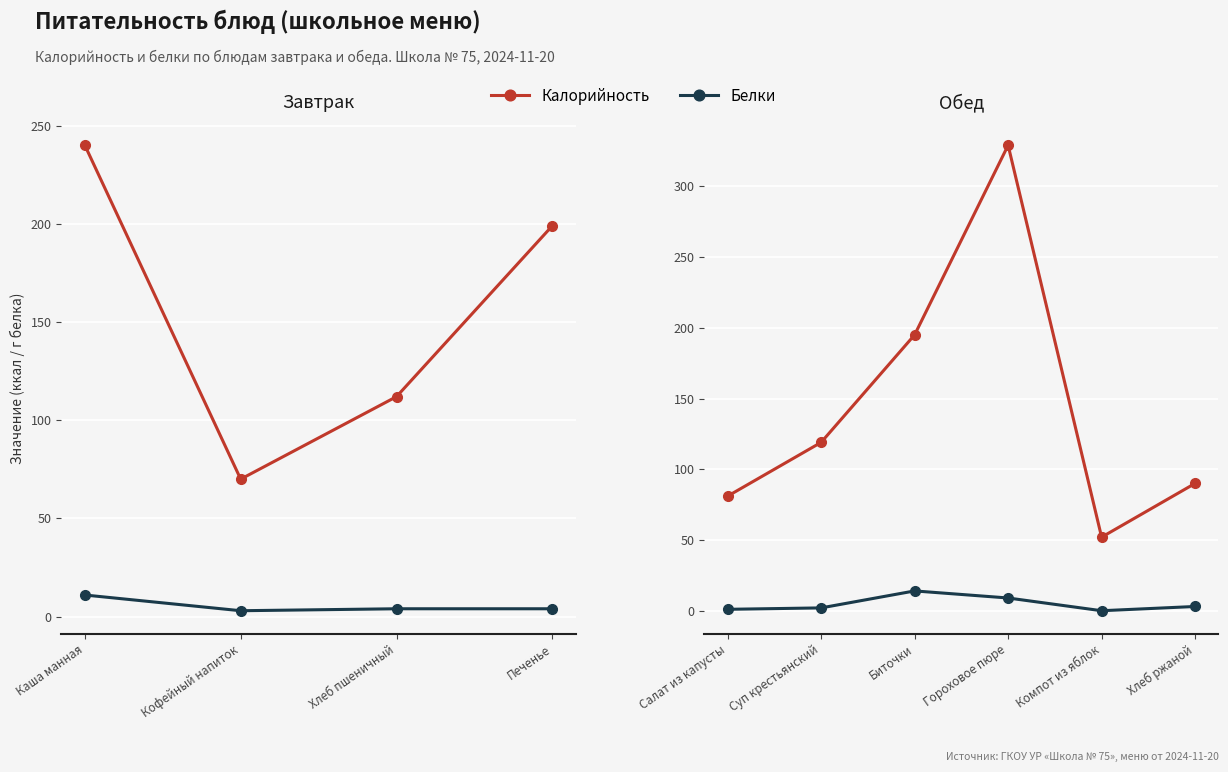

Rank the series by their maximum value, from highest to lowest.

Калорийность, Белки